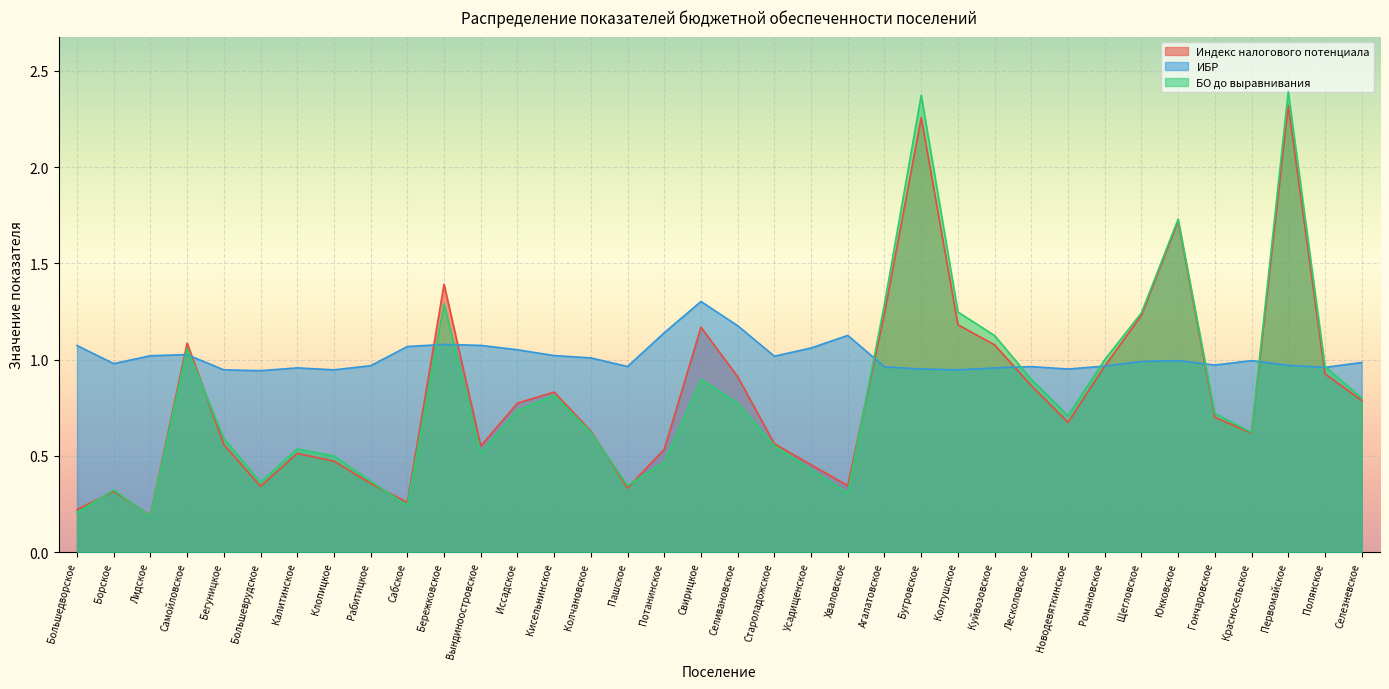

The value of БО до выравнивания at Новодевяткинское is 0.7. True or false?

True